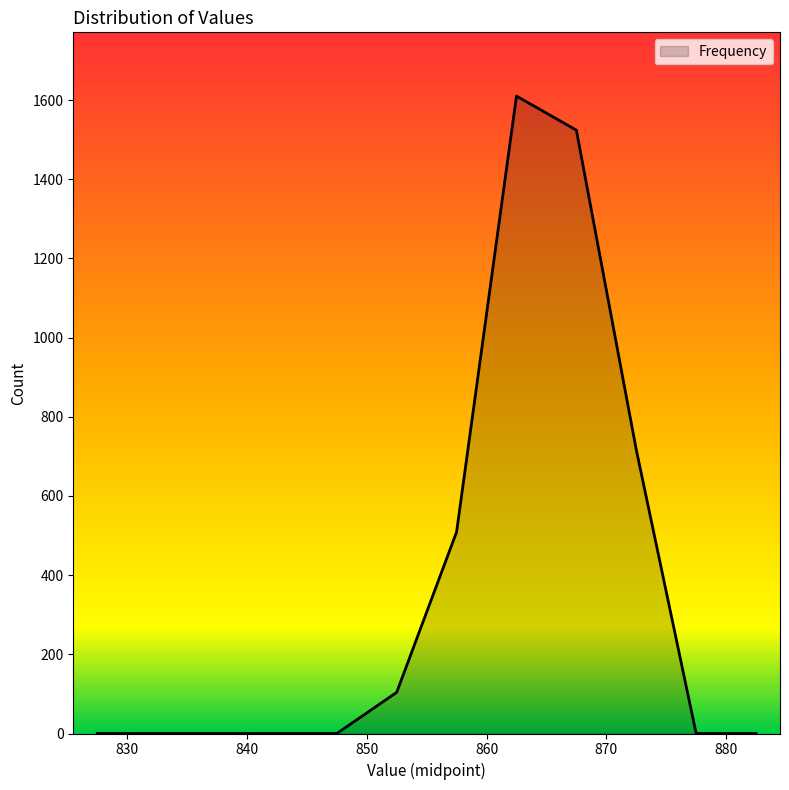

What is the greatest value displayed?

1610